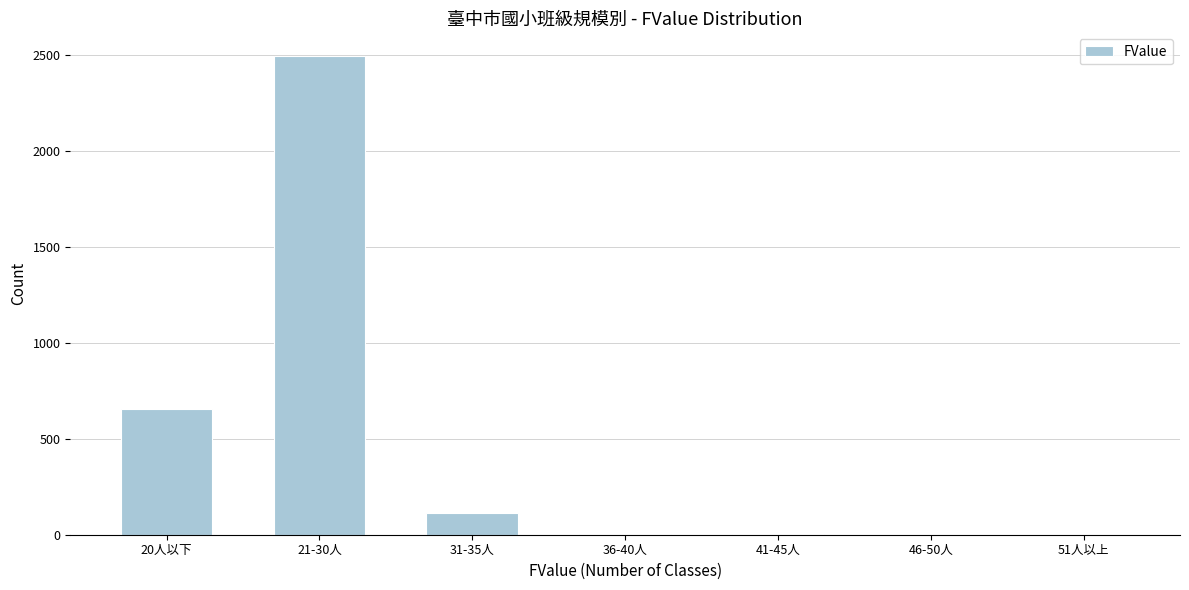

Between 20人以下 and 46-50人, which is larger?

20人以下